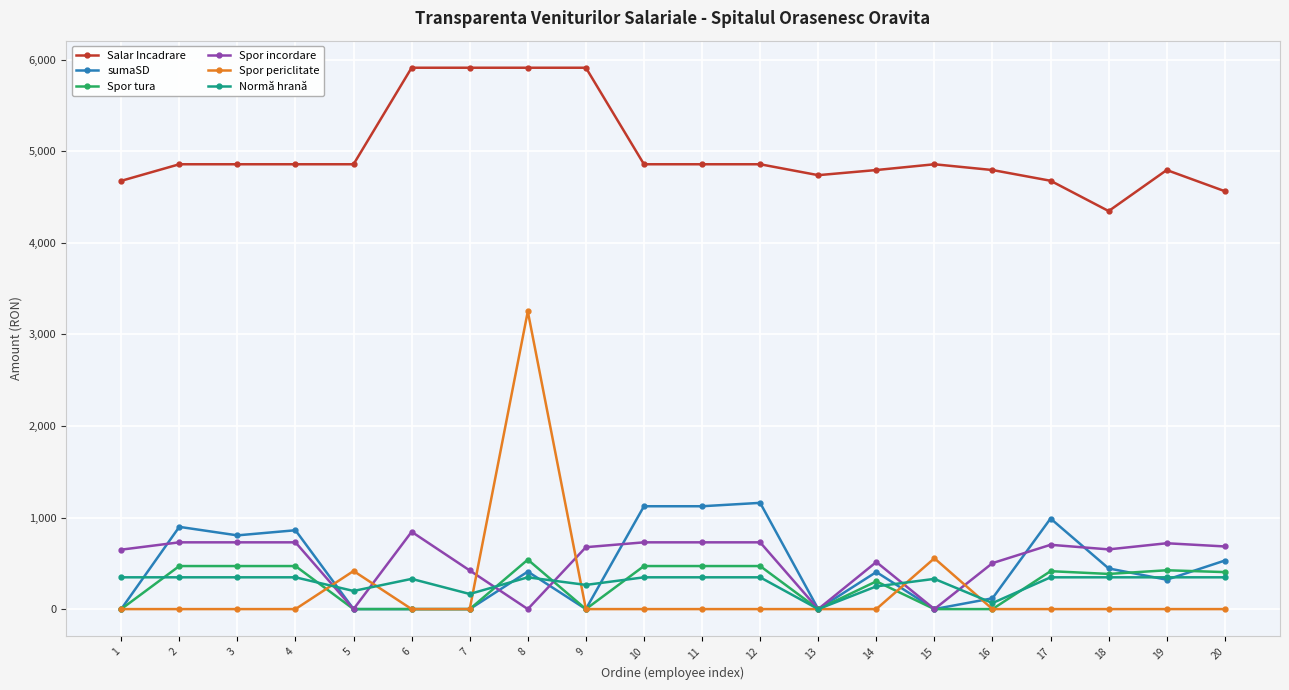

Which series has the largest range (max minus min)?

Spor periclitate